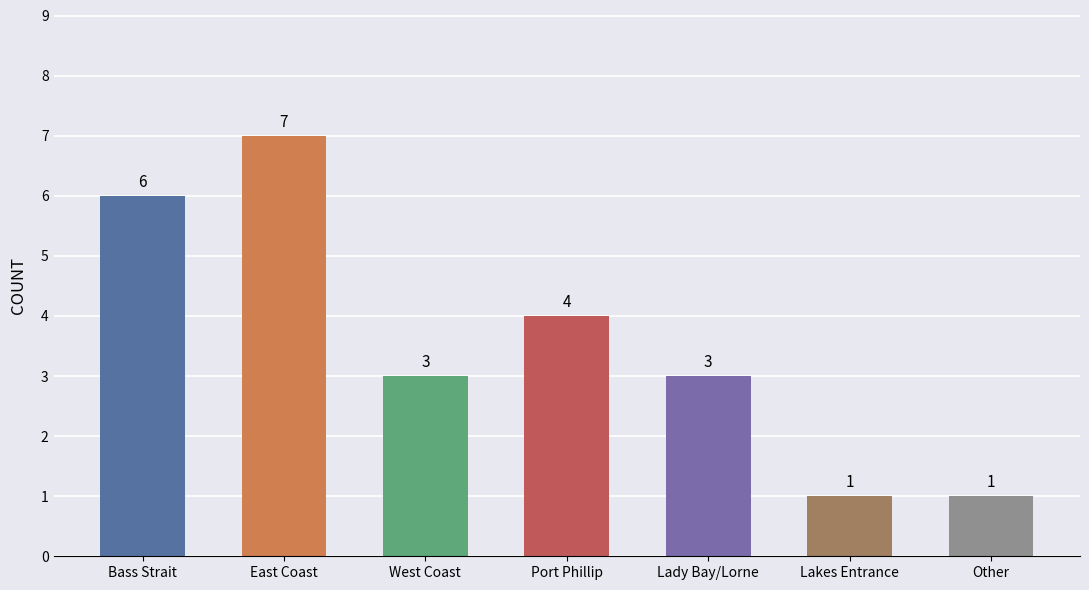

What is the change in value from Bass Strait to East Coast?

+1